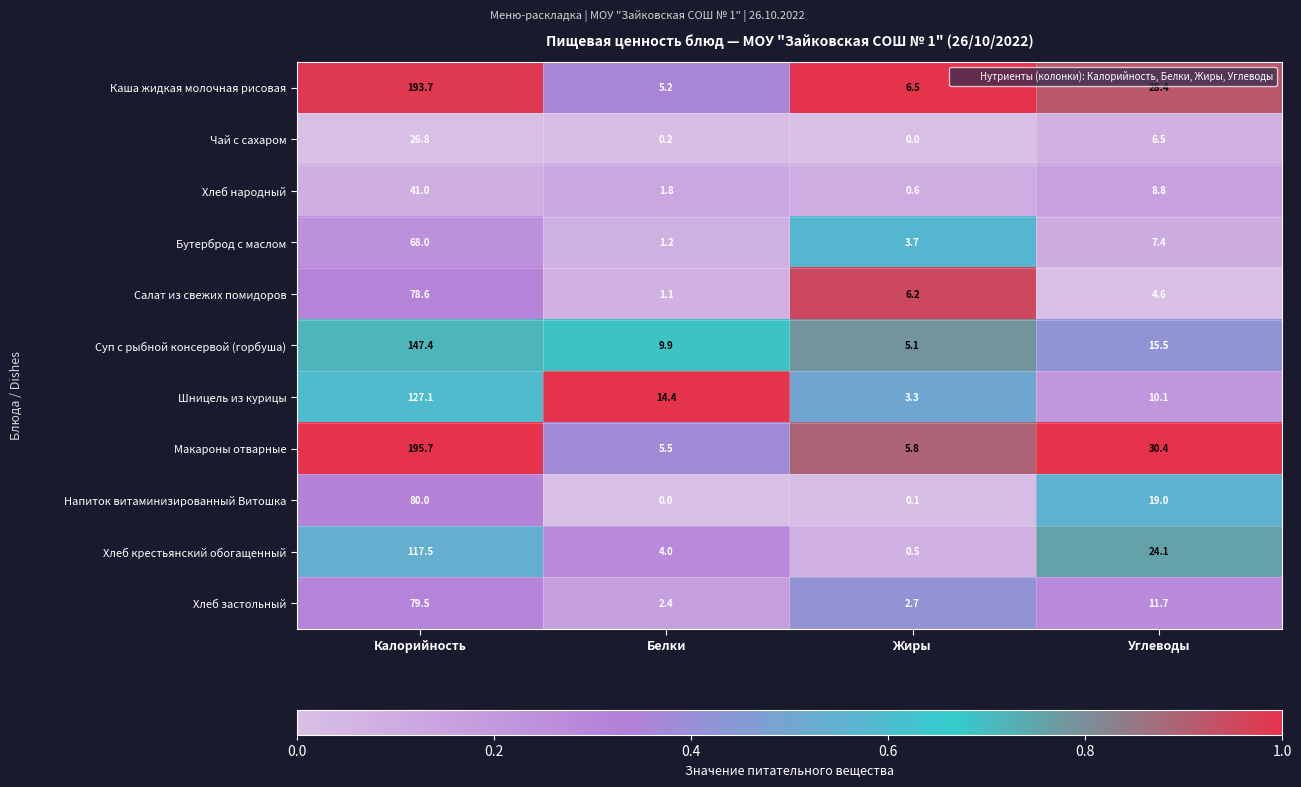

Is the value of Суп с рыбной консервой (горбуша) at Белки greater than the value of Макароны отварные at Белки?

Yes